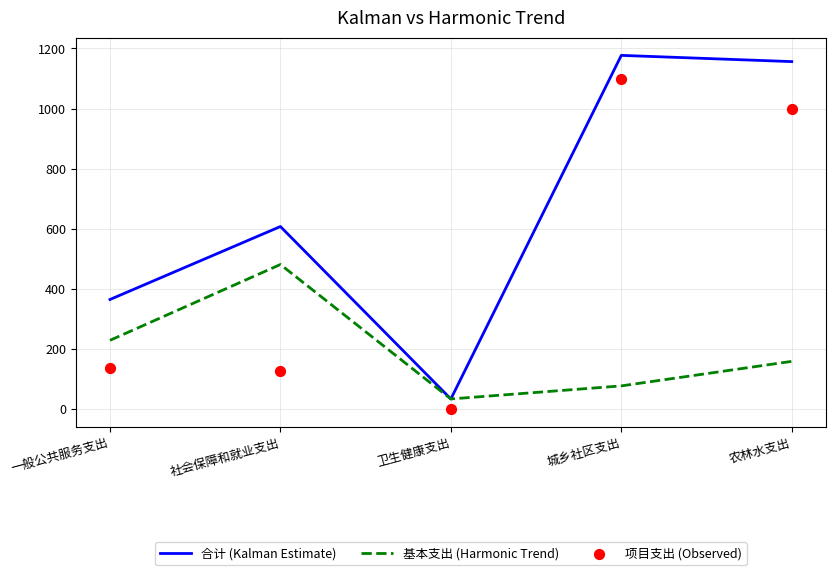

At how many categories does at least one series exceed 1126?

2